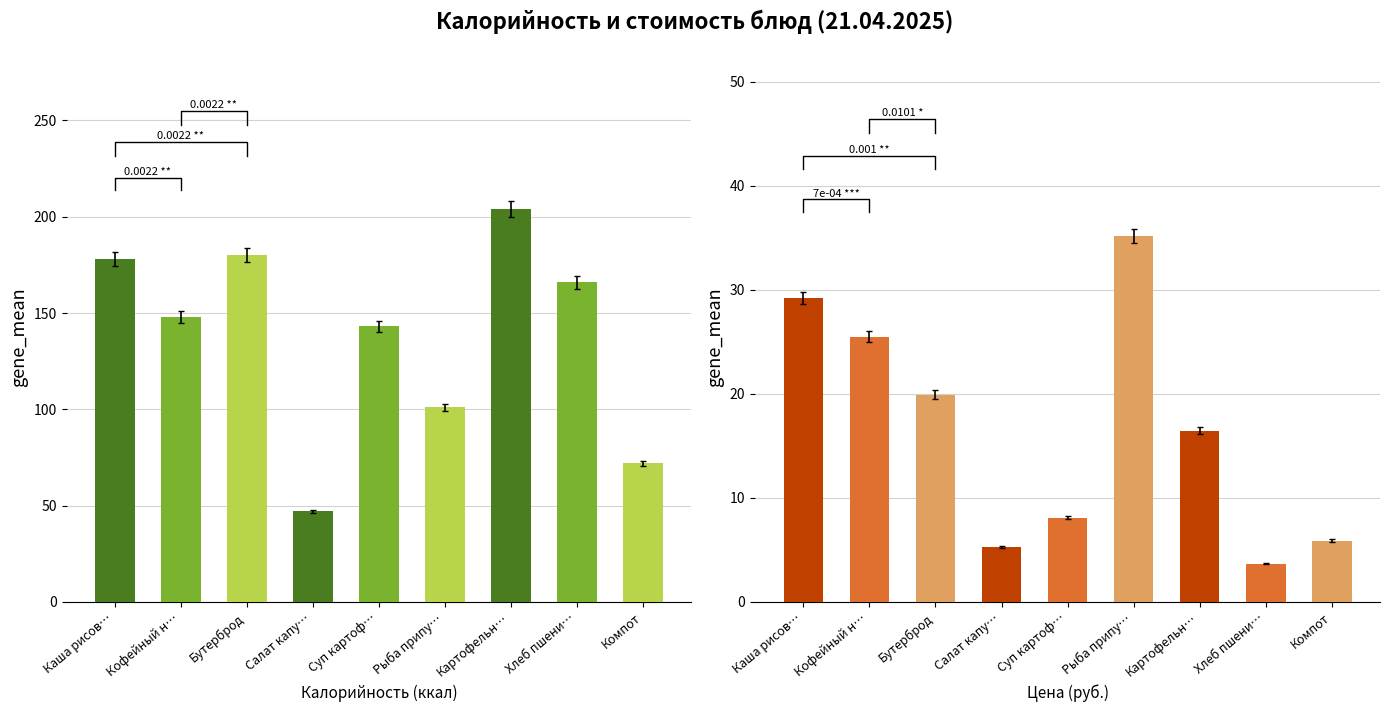

True or false: Цена has a value of 11.3 at Каша рисов….

False